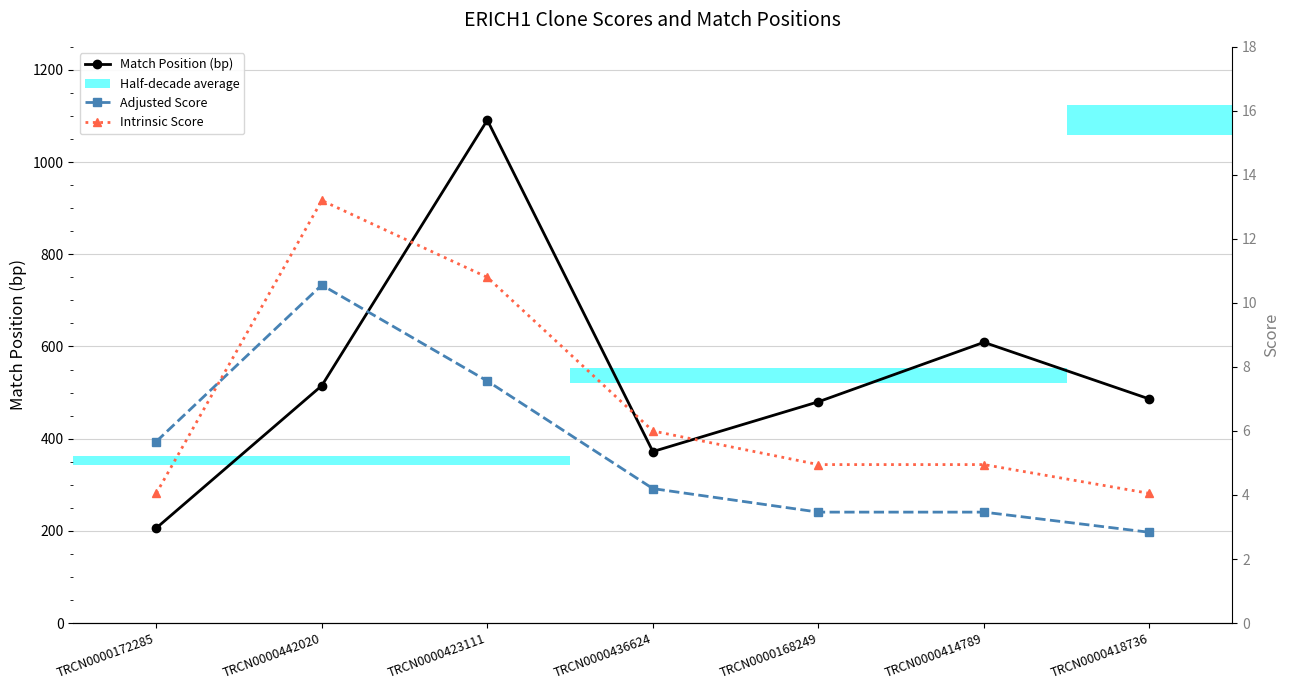

List the series in order of their peak value, highest first.

Match Position (bp), Intrinsic Score, Adjusted Score